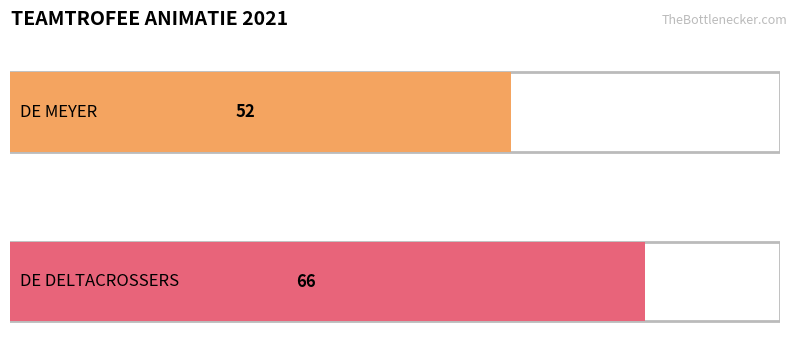

List the labels in order of value, largest first.

DE DELTACROSSERS, DE MEYER